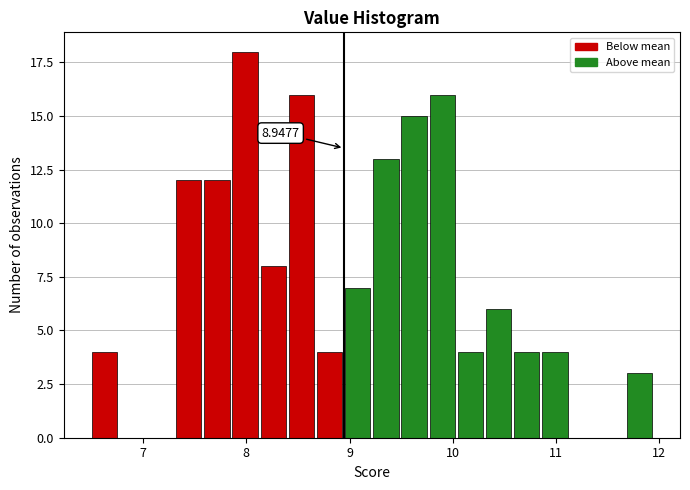

Read against the x-axis, roughly where is the centre of the tallest bar?

8.0